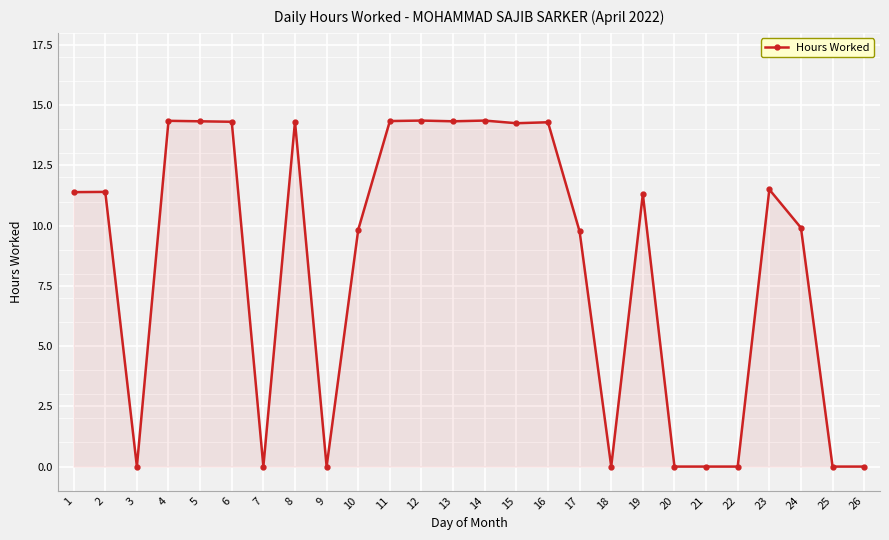

What is the average value?

8.4